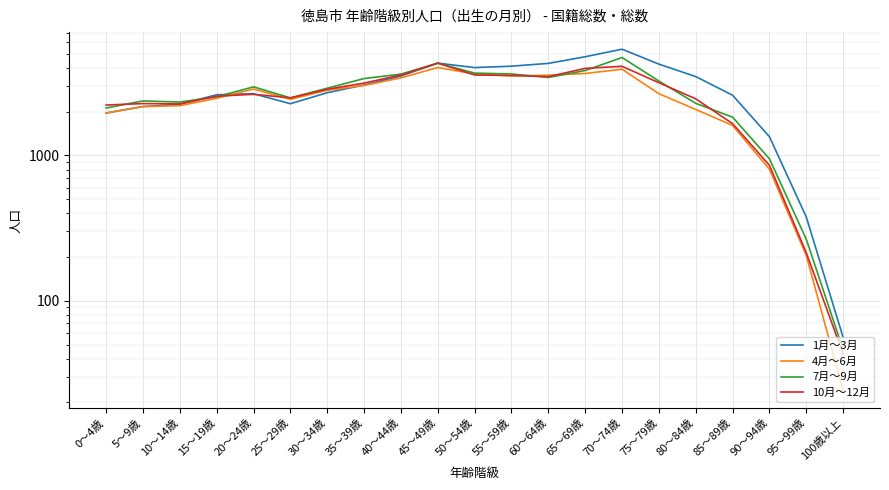

True or false: 4月～6月 has a value of 3598 at 25～29歳.

False